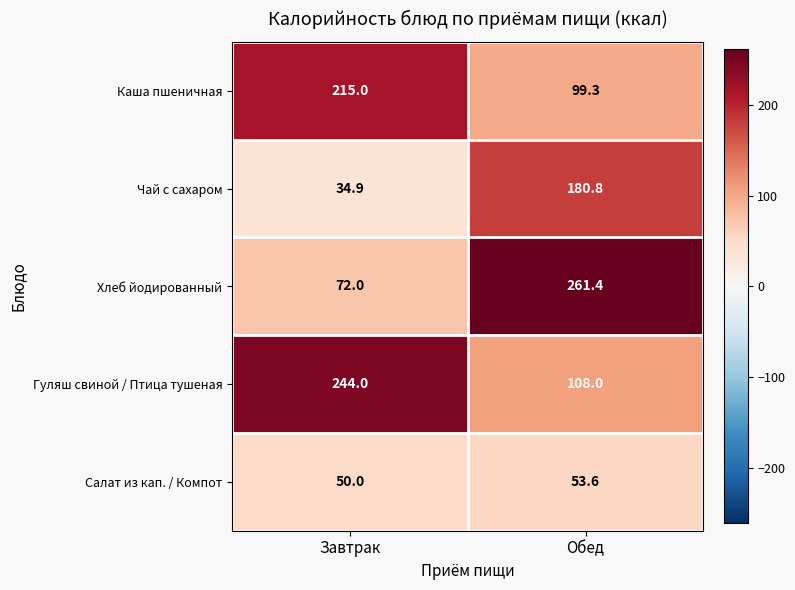

At how many categories does at least one series exceed 202?

2